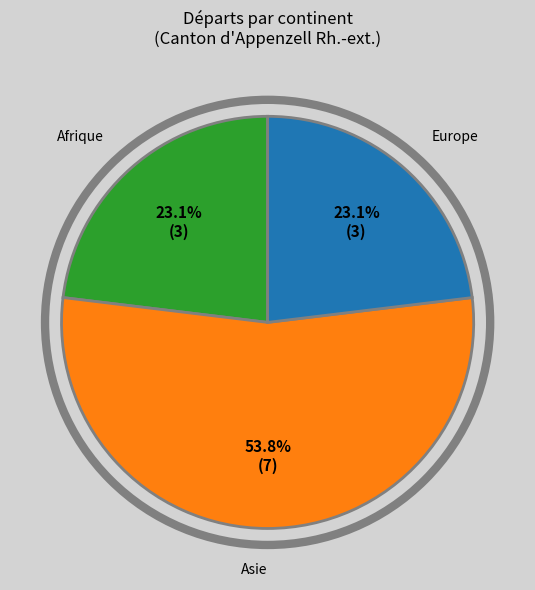

Is there a majority slice in this chart?

Yes